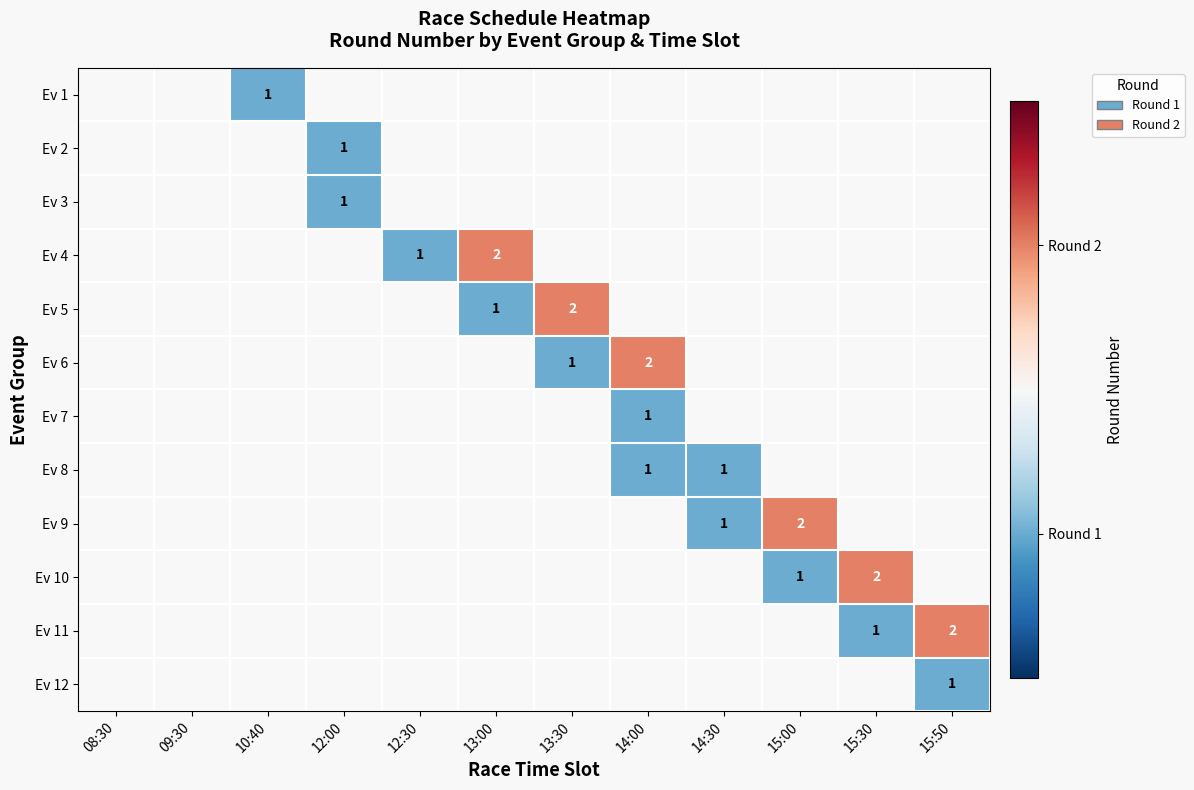

Rank the categories by Ev 3 value from highest to lowest.

08:30, 09:30, 10:40, 12:00, 12:30, 13:00, 13:30, 14:00, 14:30, 15:00, 15:30, 15:50